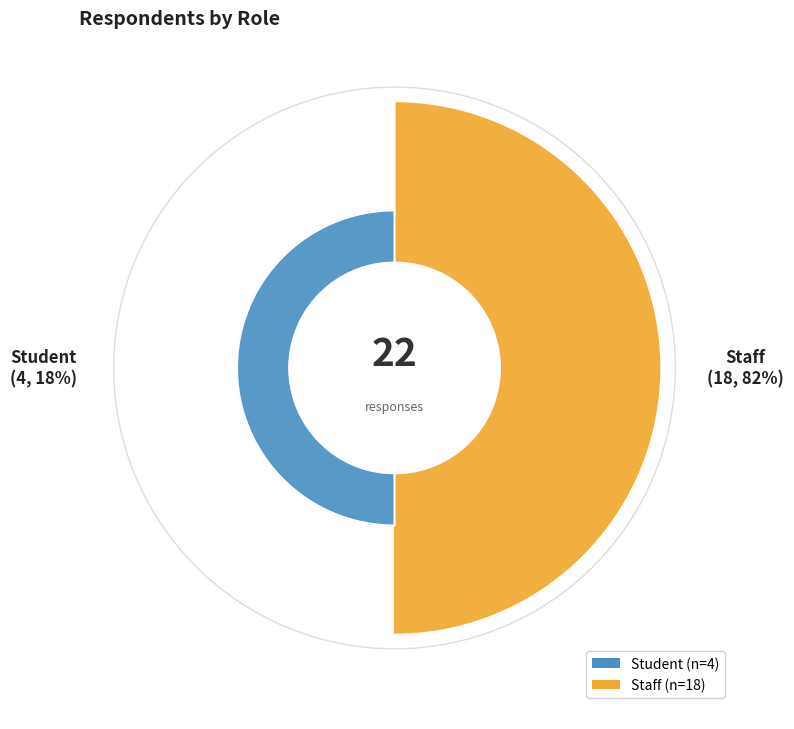

Count the number of slices in the pie.

2